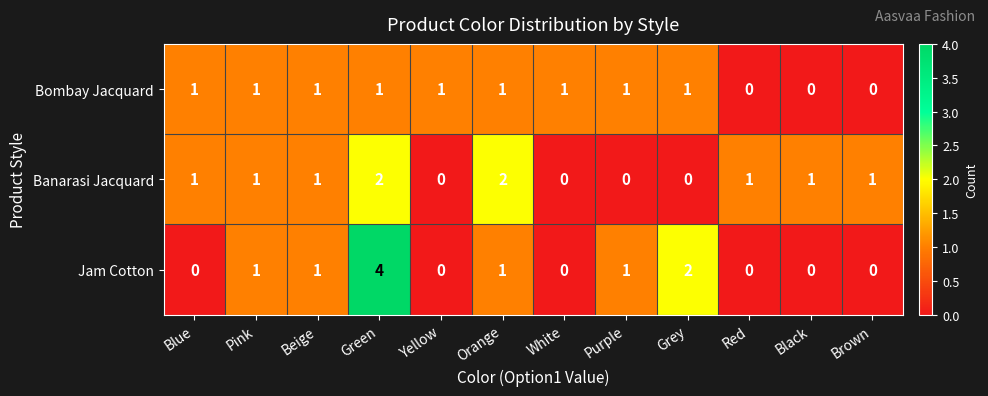

Count the Bombay Jacquard values in the range 1 to 2.

9